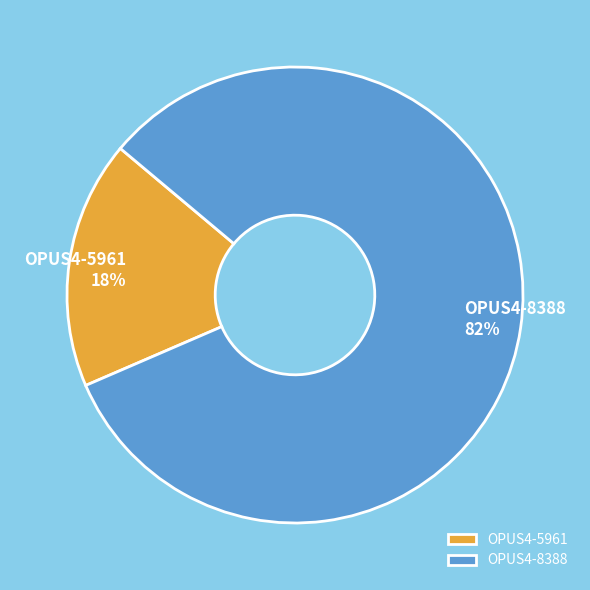

How many segments does this pie chart have?

2